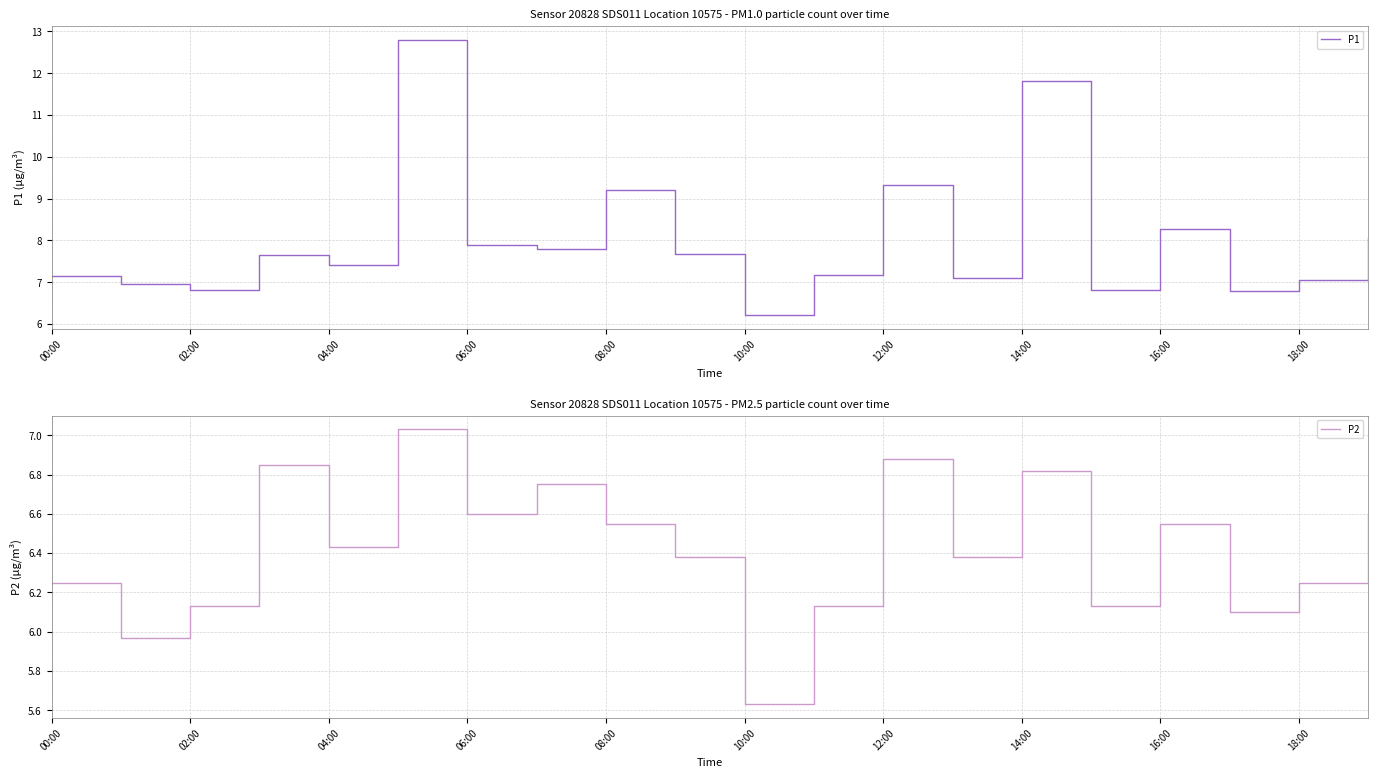

How many lines are shown in the chart?

2